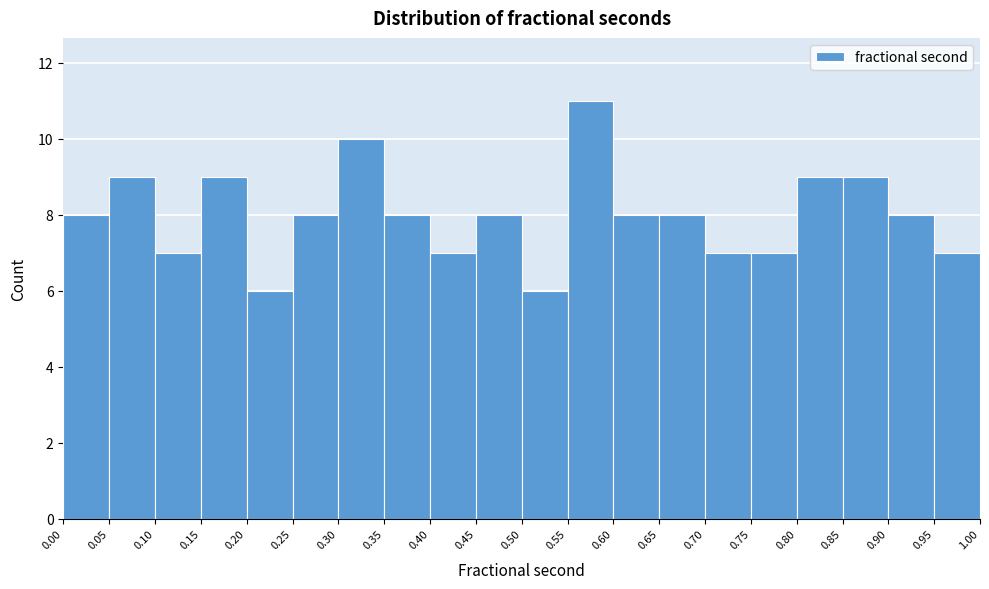

Reading left to right, list every bar in this chart as the range it spans on the x-axis followed by its height. The values are not printed on the chart, so give them approximately, as read against the axis.

0.00 to 0.05: 8
0.05 to 0.10: 9
0.10 to 0.15: 7
0.15 to 0.20: 9
0.20 to 0.25: 6
0.25 to 0.30: 8
0.30 to 0.35: 10
0.35 to 0.40: 8
0.40 to 0.45: 7
0.45 to 0.50: 8
0.50 to 0.55: 6
0.55 to 0.60: 11
0.60 to 0.65: 8
0.65 to 0.70: 8
0.70 to 0.75: 7
0.75 to 0.80: 7
0.80 to 0.85: 9
0.85 to 0.90: 9
0.90 to 0.95: 8
0.95 to 1.00: 7